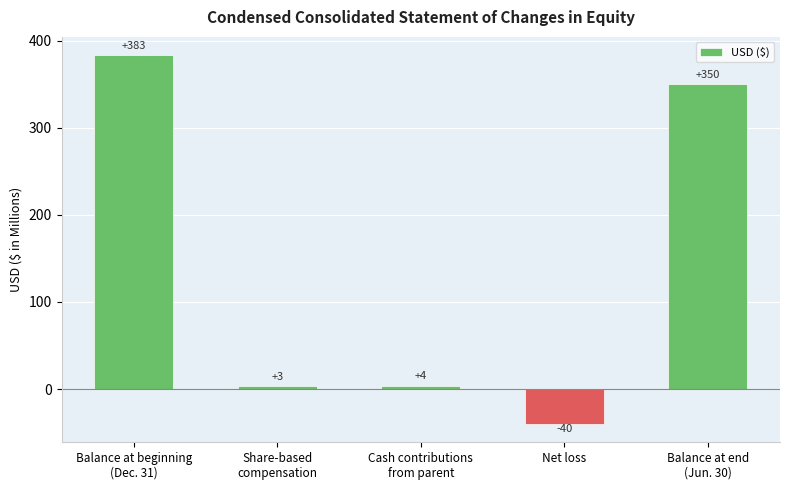

What is the average value?

140